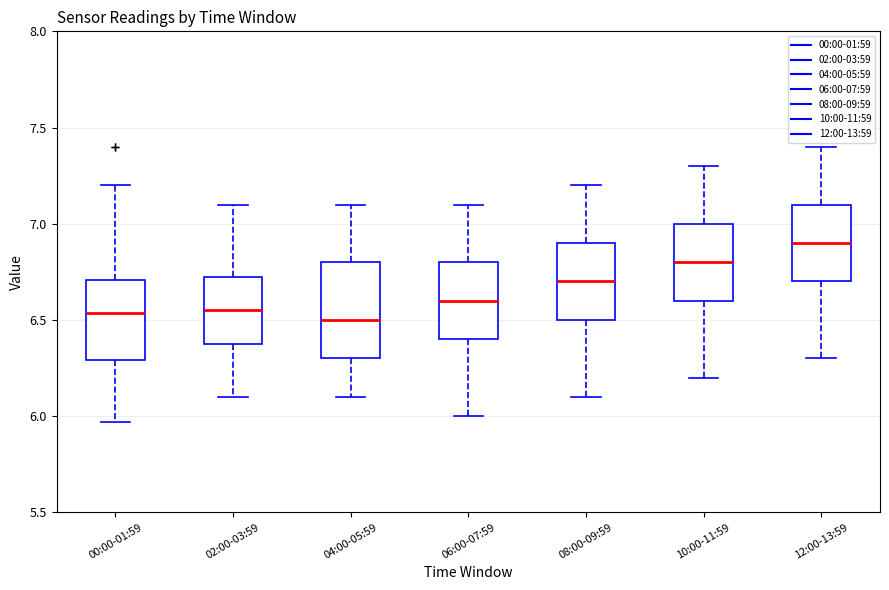

Reading left to right, transcribe this box plot: for each box, give where its median line is, the range the box spans, and where its two whiskers end, as read against the y-axis. The values are not printed on the chart, so give them approximately, as read against the axis.

00:00-01:59: median 6.55, box 6.30 to 6.70, whiskers 5.95 to 7.20
02:00-03:59: median 6.55, box 6.40 to 6.75, whiskers 6.10 to 7.10
04:00-05:59: median 6.50, box 6.30 to 6.80, whiskers 6.10 to 7.10
06:00-07:59: median 6.60, box 6.40 to 6.80, whiskers 6.00 to 7.10
08:00-09:59: median 6.70, box 6.50 to 6.90, whiskers 6.10 to 7.20
10:00-11:59: median 6.80, box 6.60 to 7.00, whiskers 6.20 to 7.30
12:00-13:59: median 6.90, box 6.70 to 7.10, whiskers 6.30 to 7.40